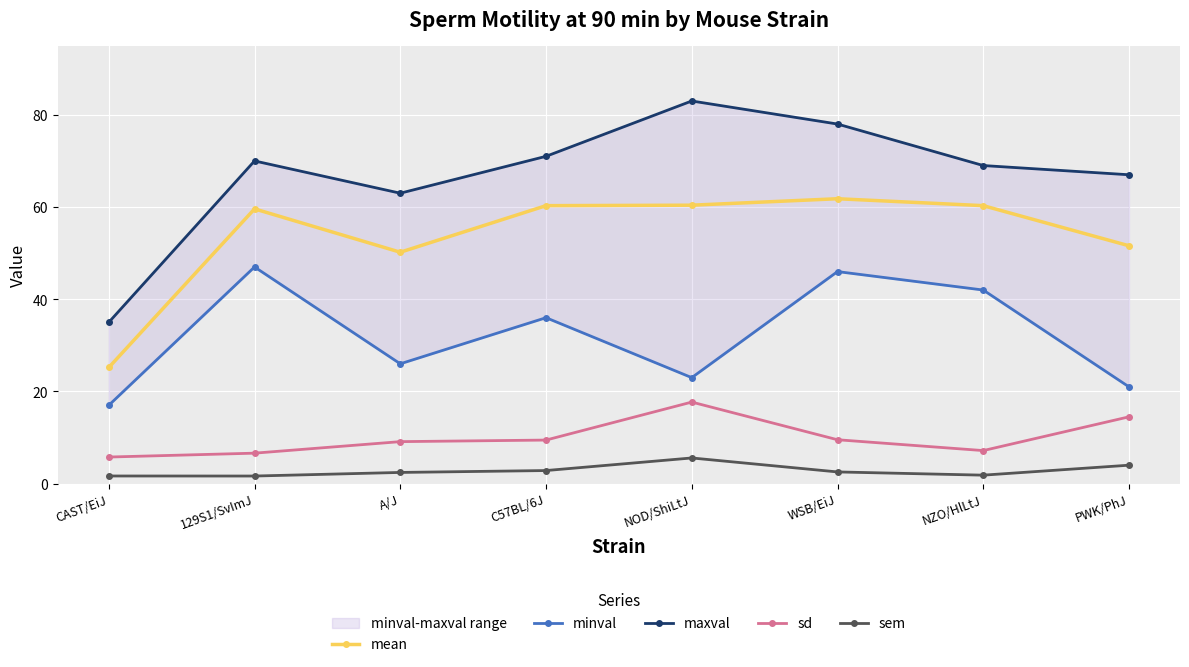

List the series in order of their peak value, highest first.

maxval, mean, minval, sd, sem